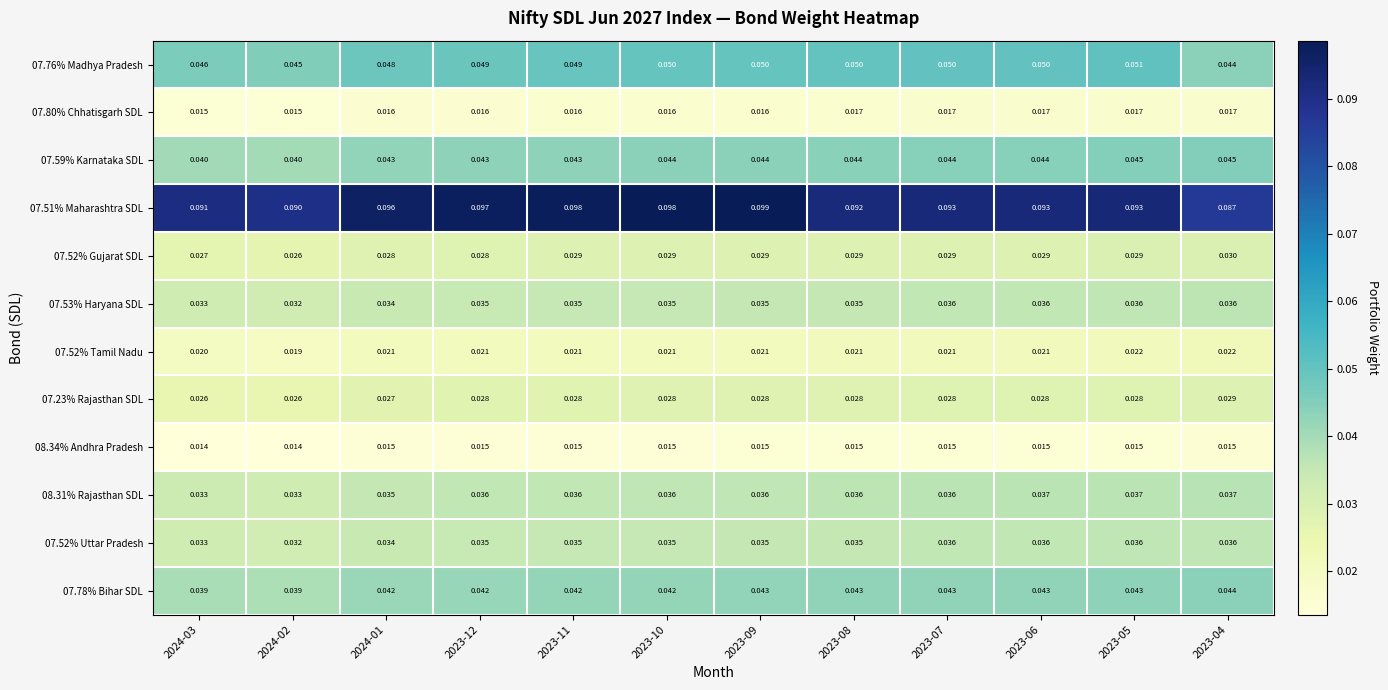

Is the value of 08.31% Rajasthan SDL at 2023-07 greater than the value of 07.76% Madhya Pradesh at 2023-04?

No